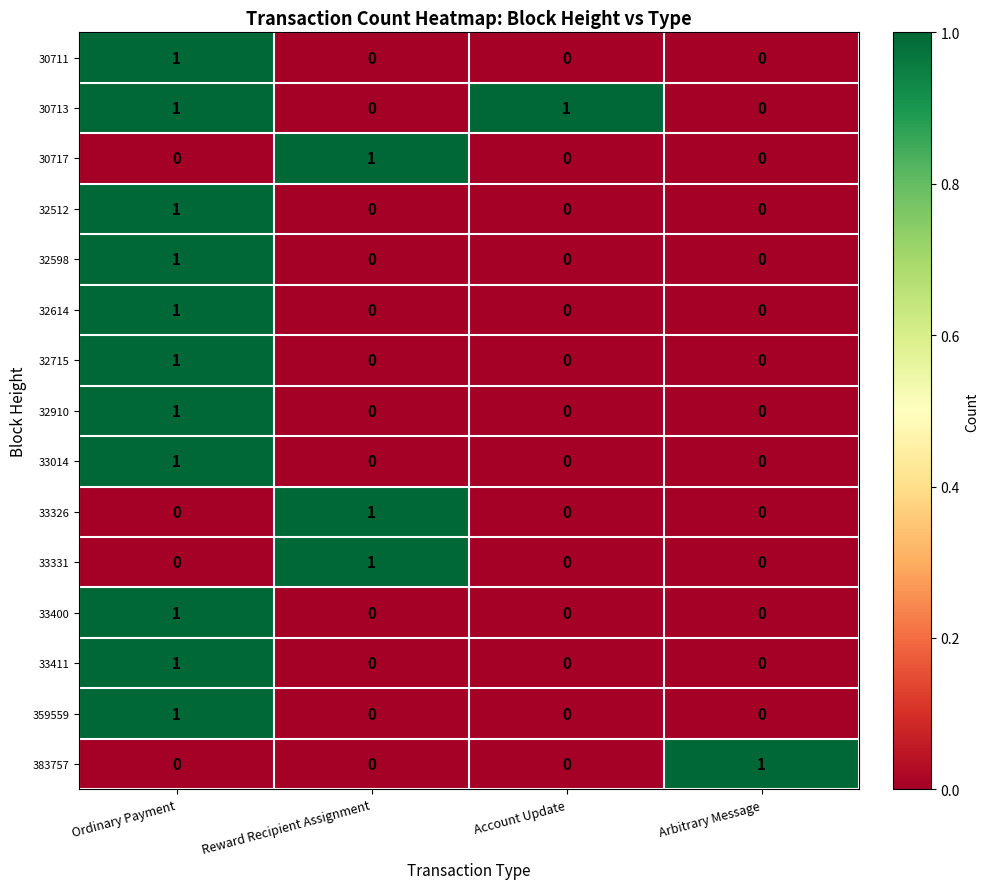

True or false: 33411 has a value of 0 at Reward Recipient Assignment.

True